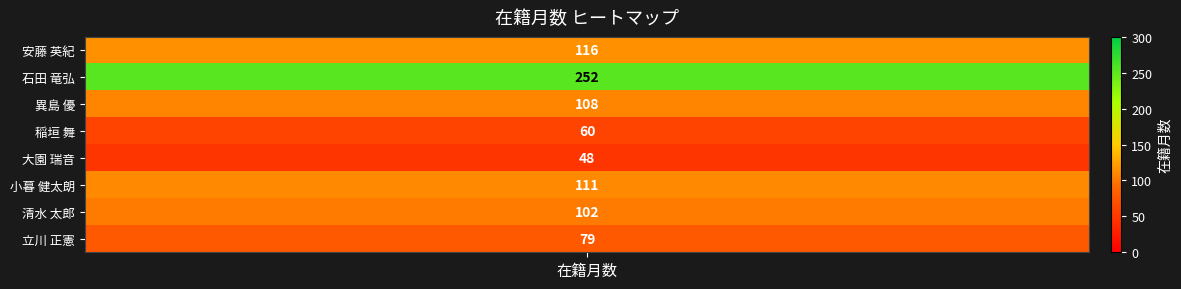

What is the minimum value shown in the chart?

48